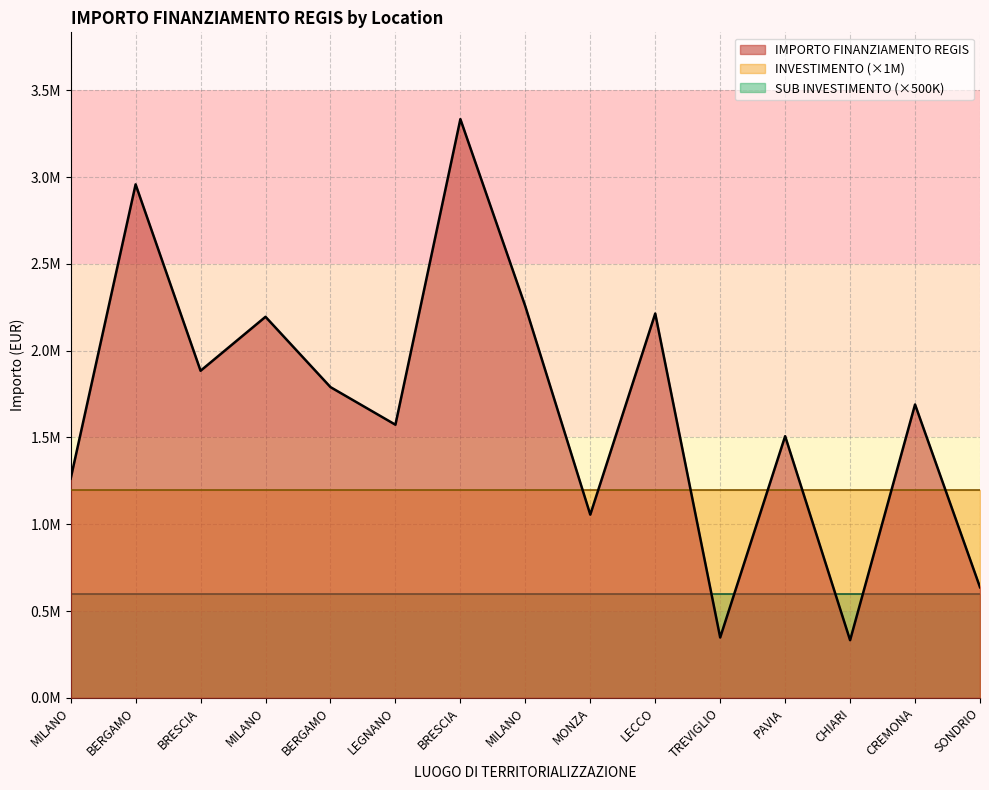

Does the chart display data point markers on the line(s)?

No